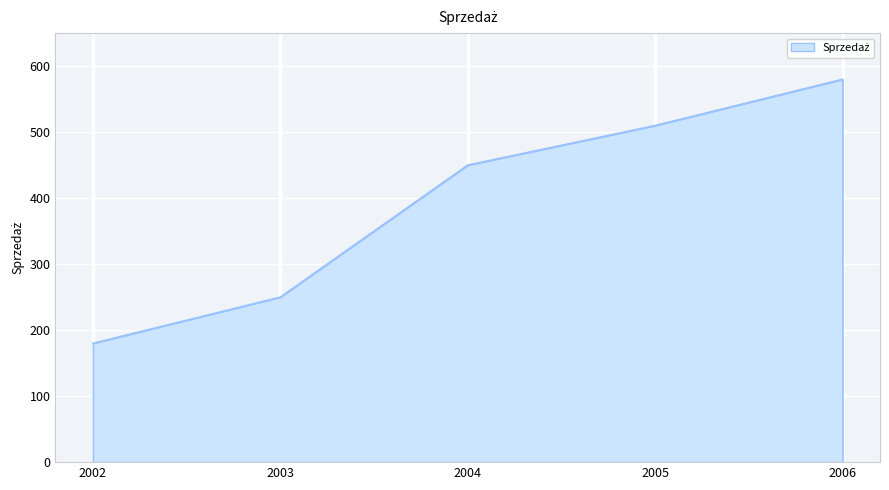

True or false: the data has more than 0 interior local peaks.

False